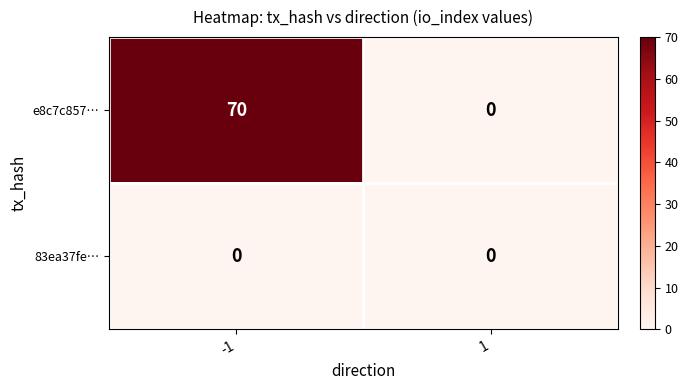

The value of e8c7c857… at 1 is -40. True or false?

False